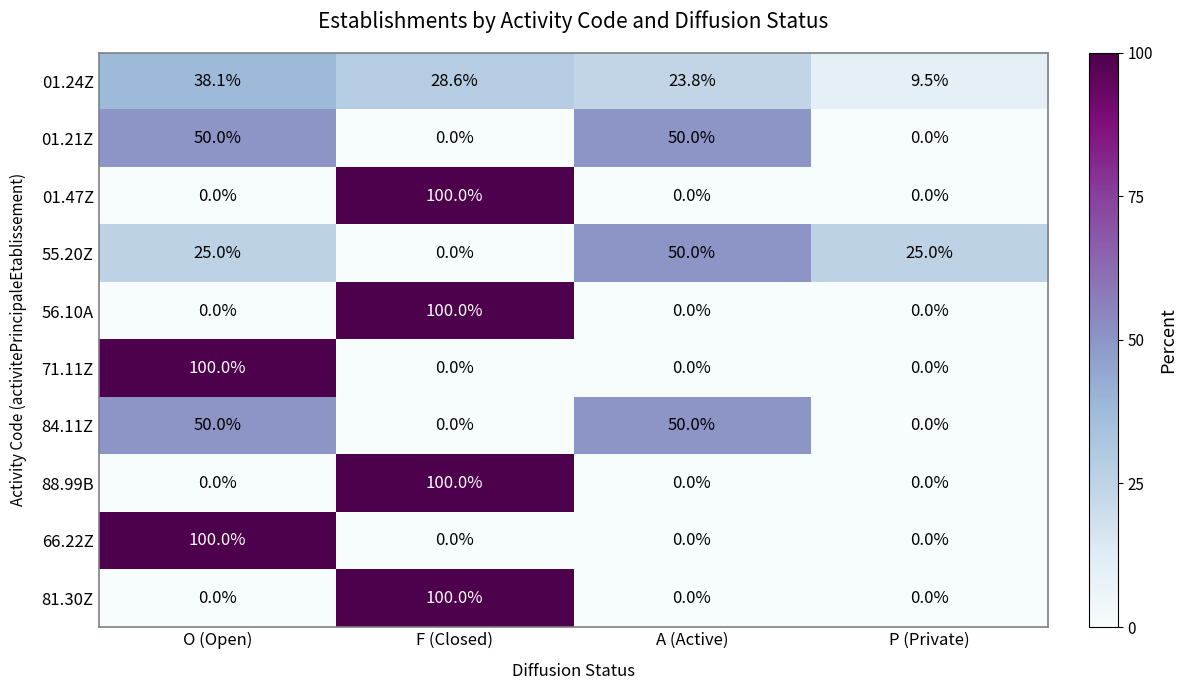

What is the total value across all series at A (Active)?

173.8